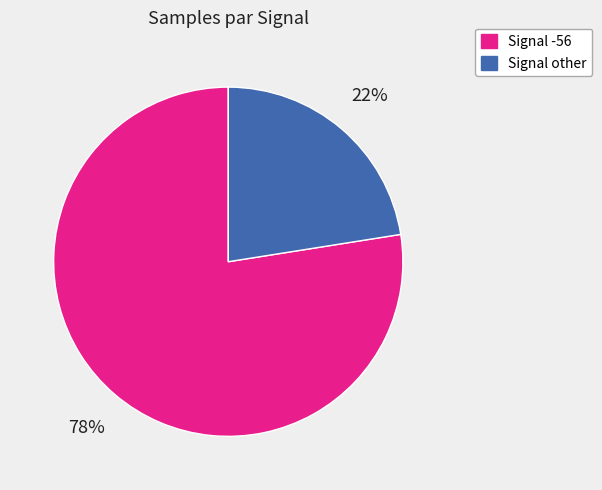

Is it true that Signal -56 is 78% of the pie?

True